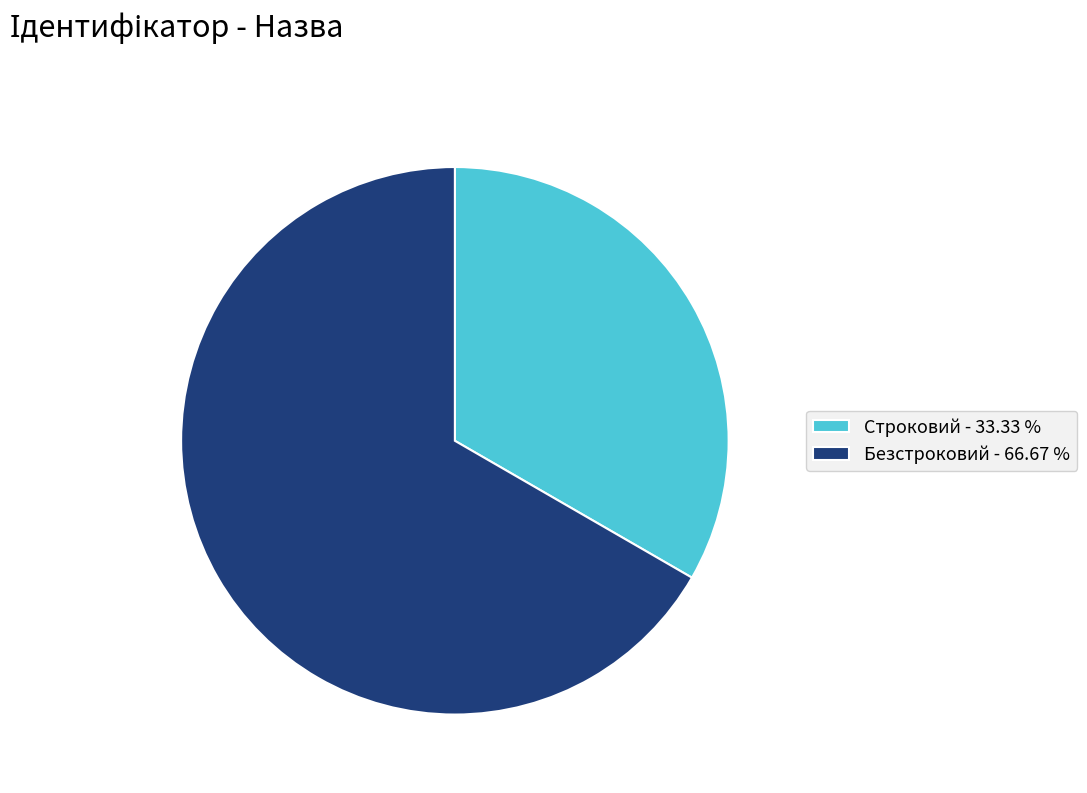

Is the sum of Безстроковий - 66.67 % and Строковий - 33.33 % greater than half?

Yes